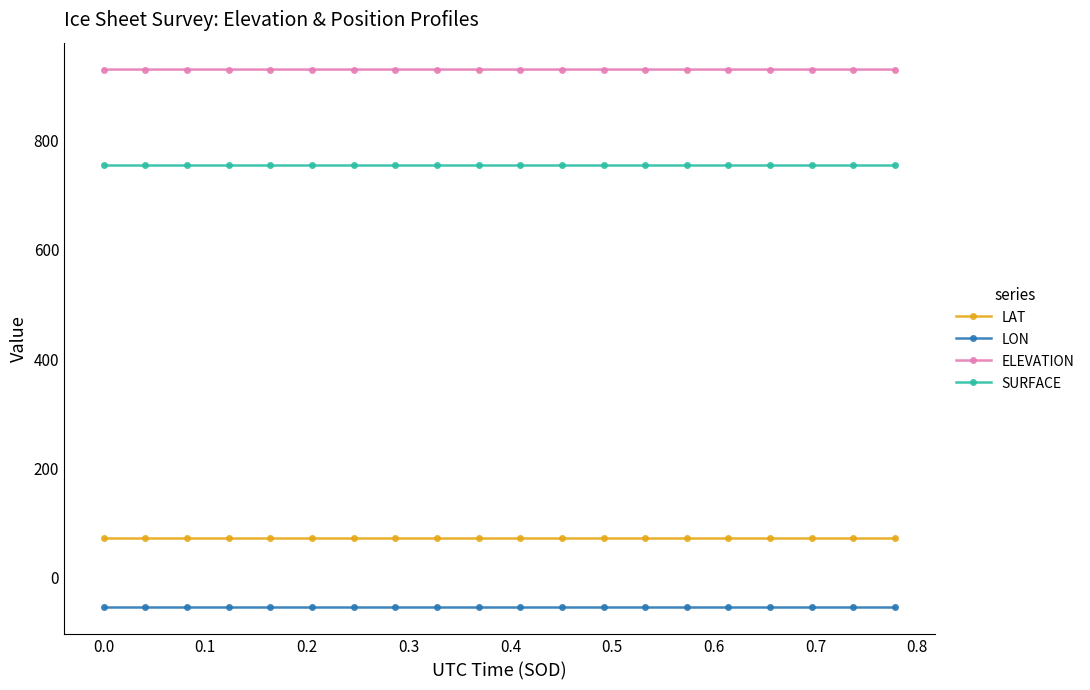

List the series in order of their peak value, lowest first.

LON, LAT, SURFACE, ELEVATION